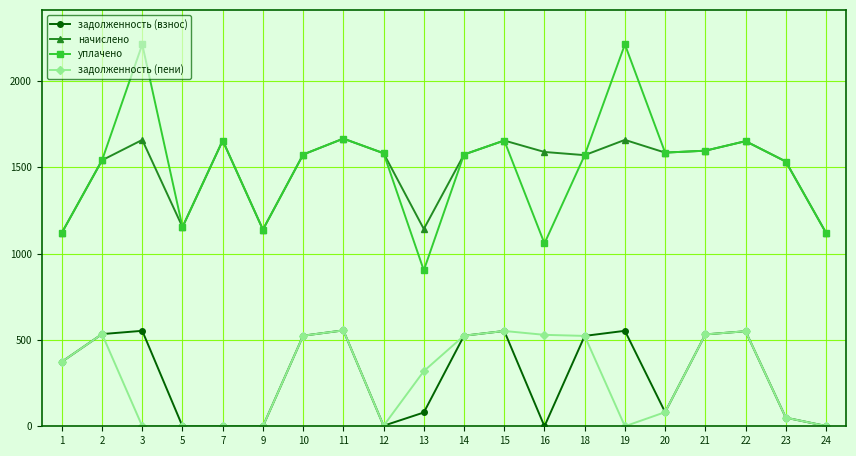

Which series has the largest range (max minus min)?

уплачено